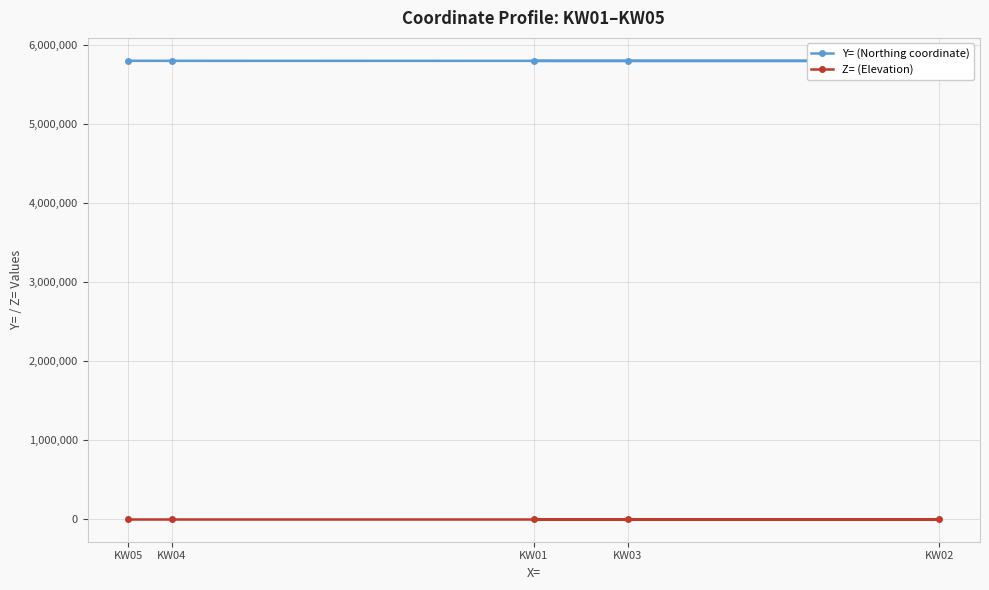

What is the sum of all Y= (Northing coordinate) values?

28972915